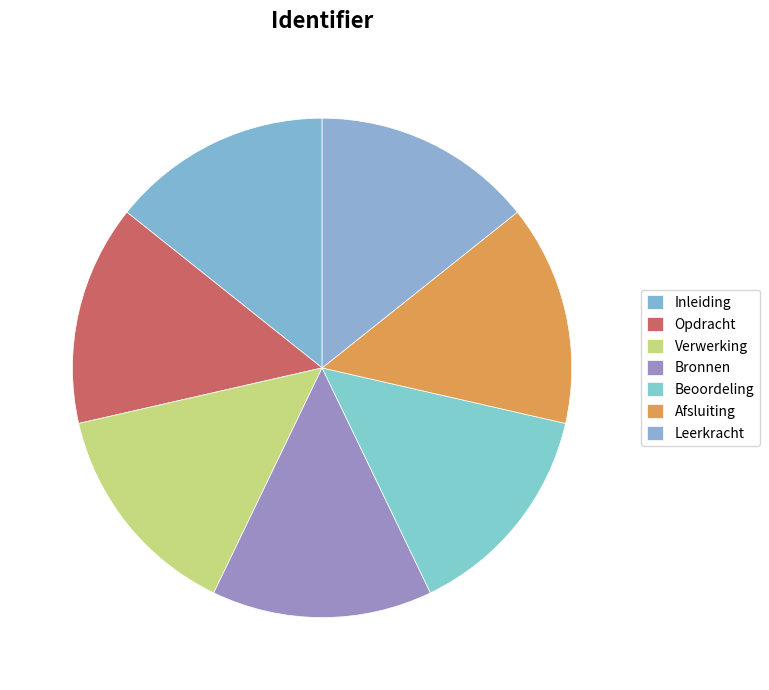

Does any single category account for the majority?

No